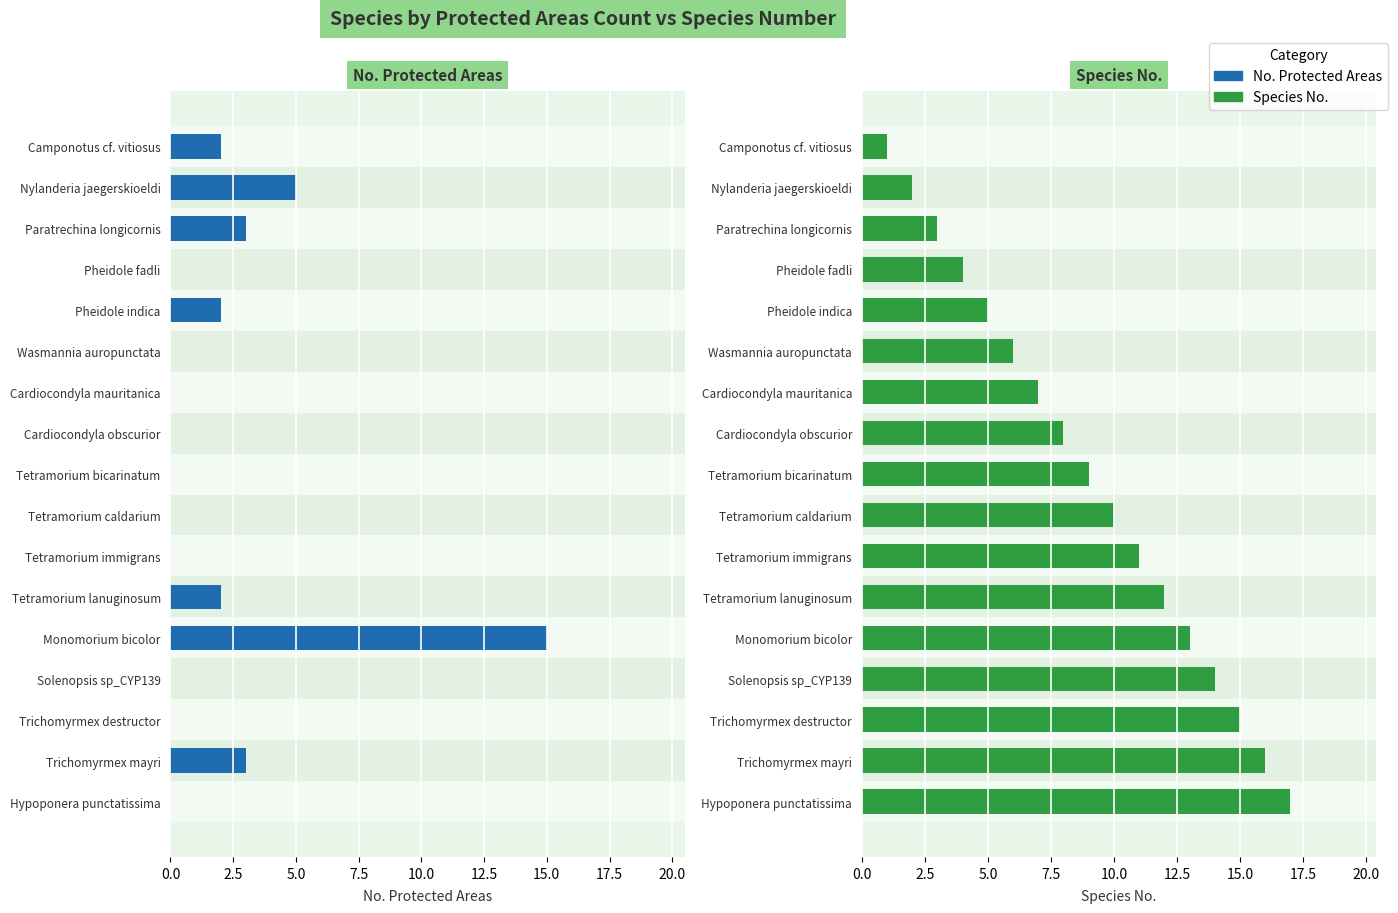

True or false: Species No. has a value of 19 at Monomorium bicolor.

False